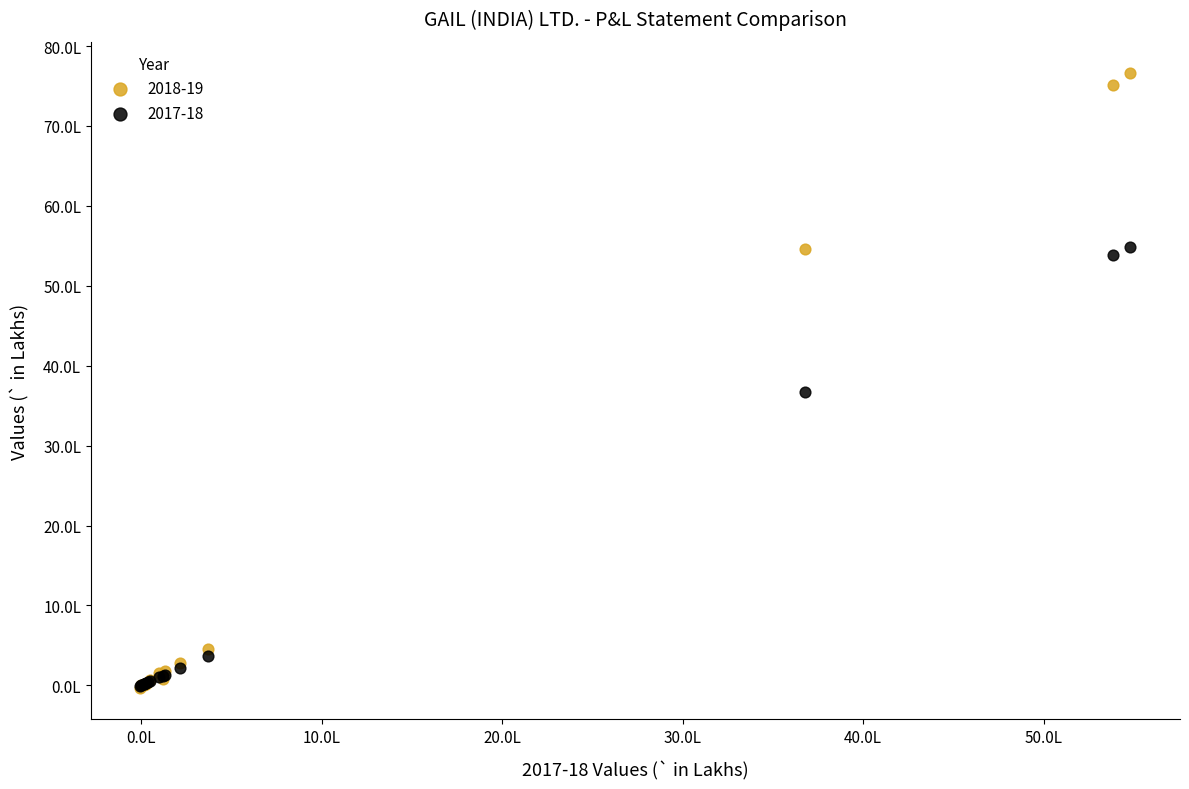

What are all the series names shown in the legend?

2018-19, 2017-18